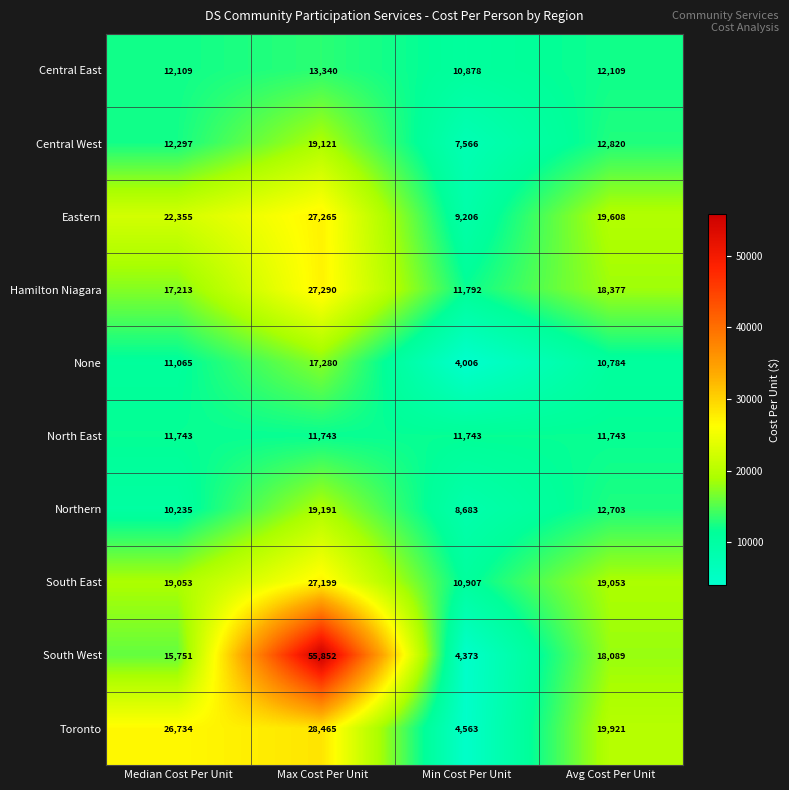

At which label is Hamilton Niagara closest to 19541?

Avg Cost Per Unit